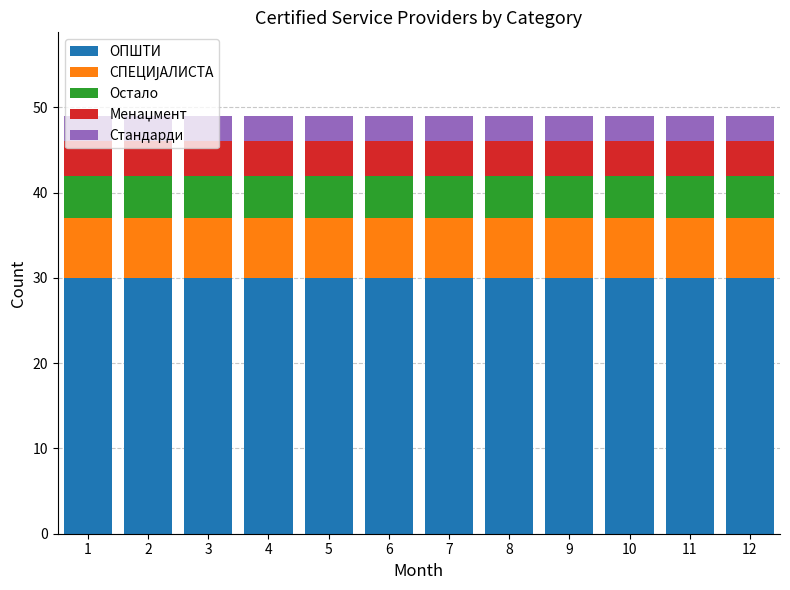

What is the total value across all series at 2?

49